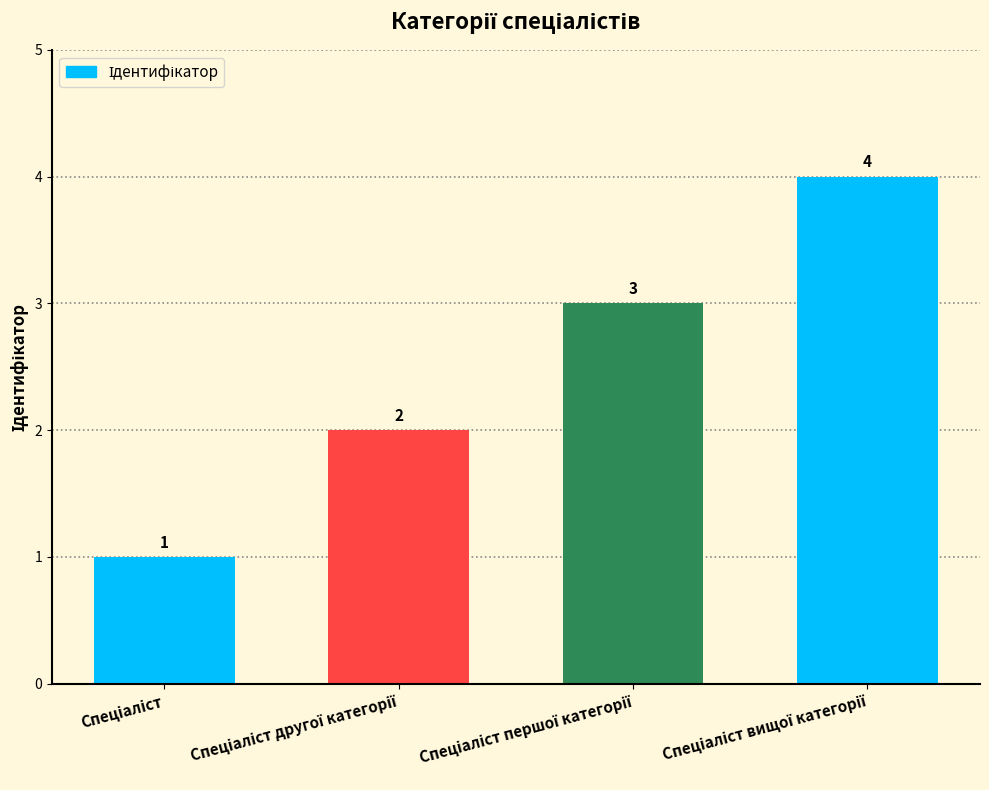

How many values are between 2 and 4?

3